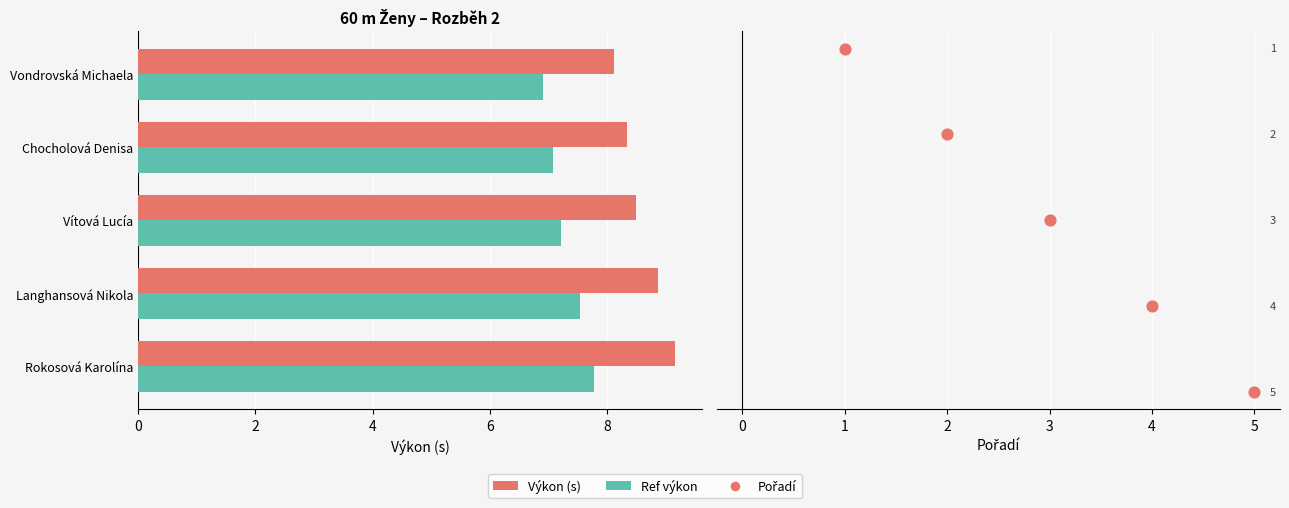

Which series has the widest spread of Y values?

Pořadí